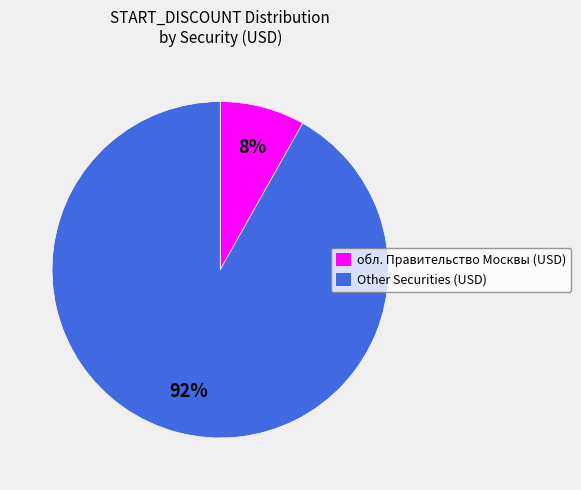

Count the number of slices in the pie.

2